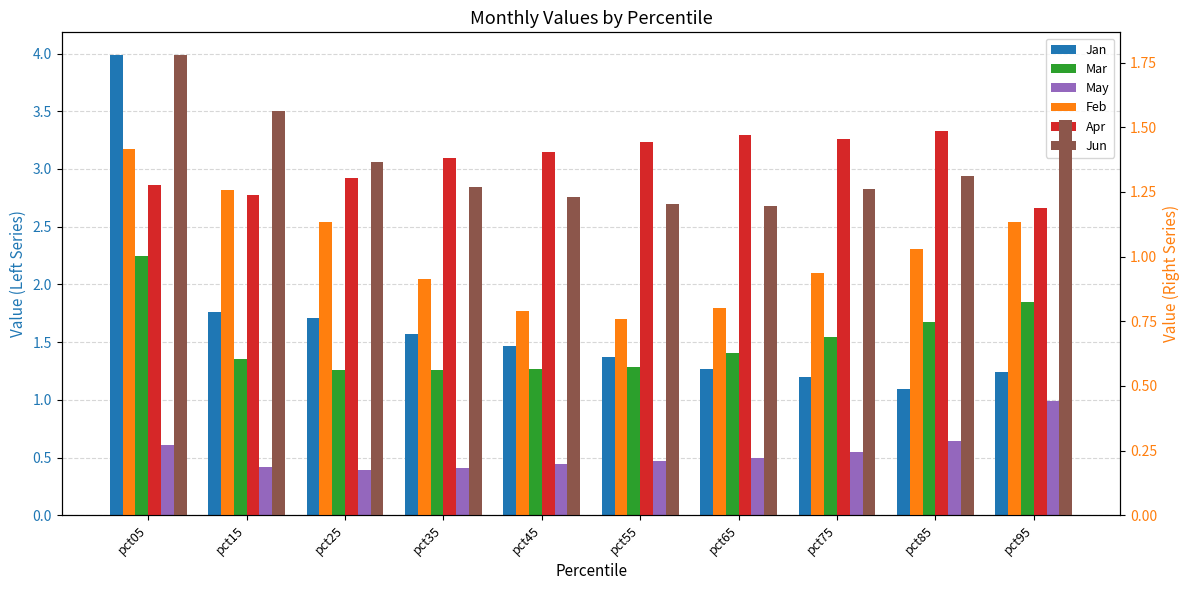

At which label is May closest to 0?

pct25